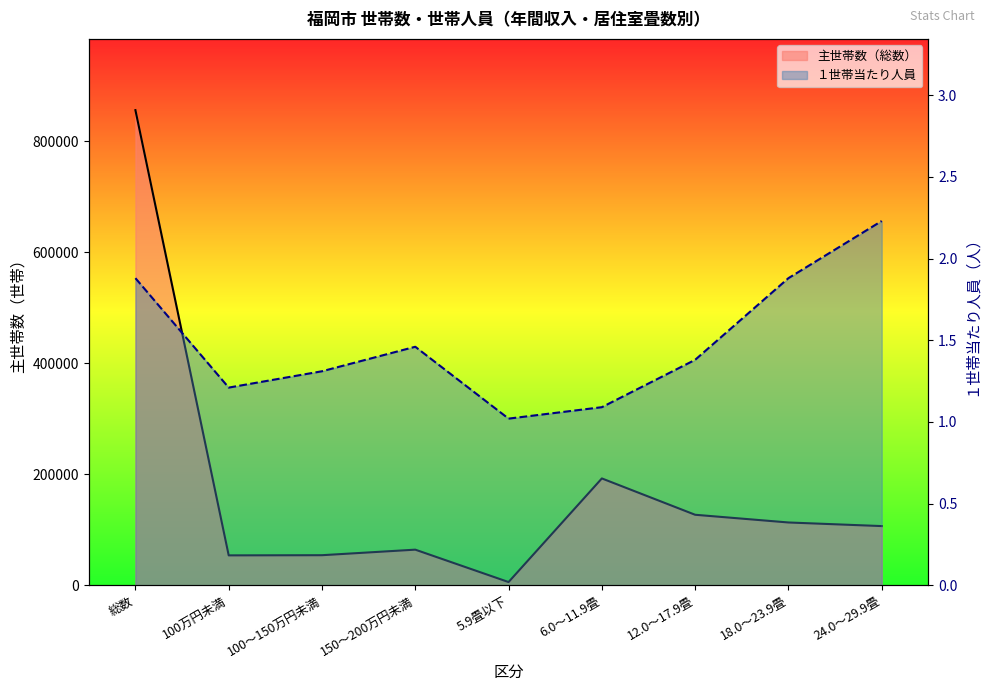

True or false: 主世帯数（総数）_line and １世帯当たり人員_line intersect in this chart.

False